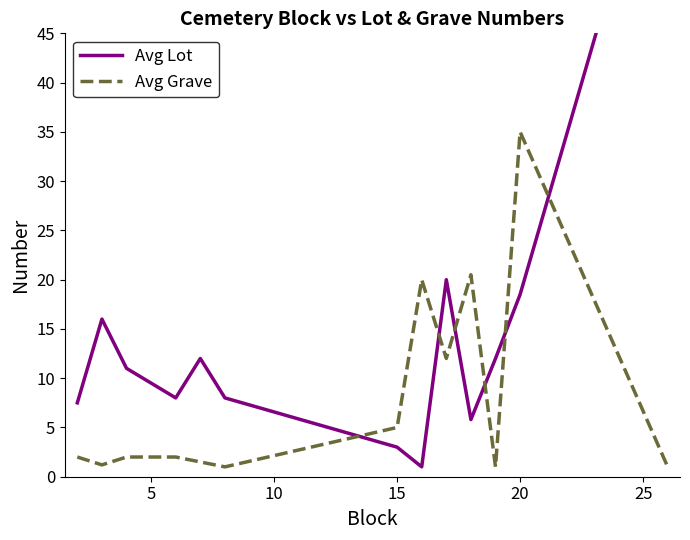

Which series has the largest total across all categories?

Avg Lot